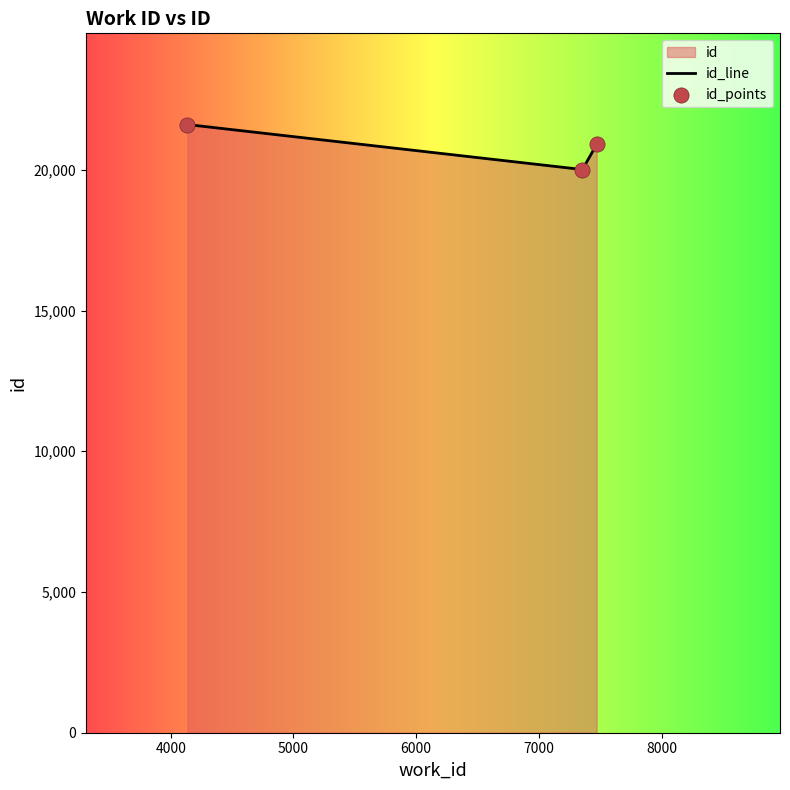

Which series reaches the minimum Y coordinate?

id_line